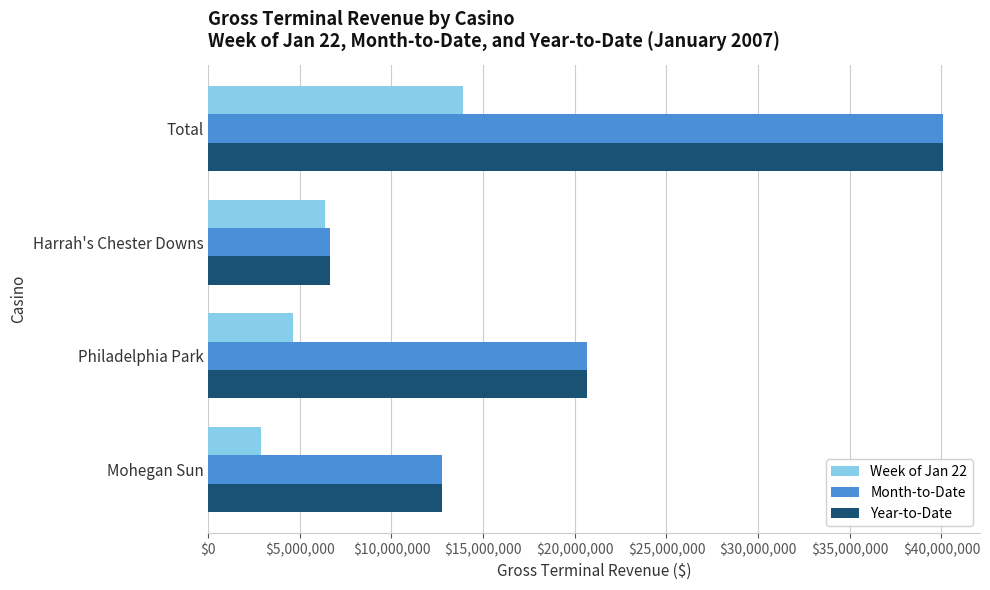

What is the minimum value for Week of Jan 22?

2904678.7